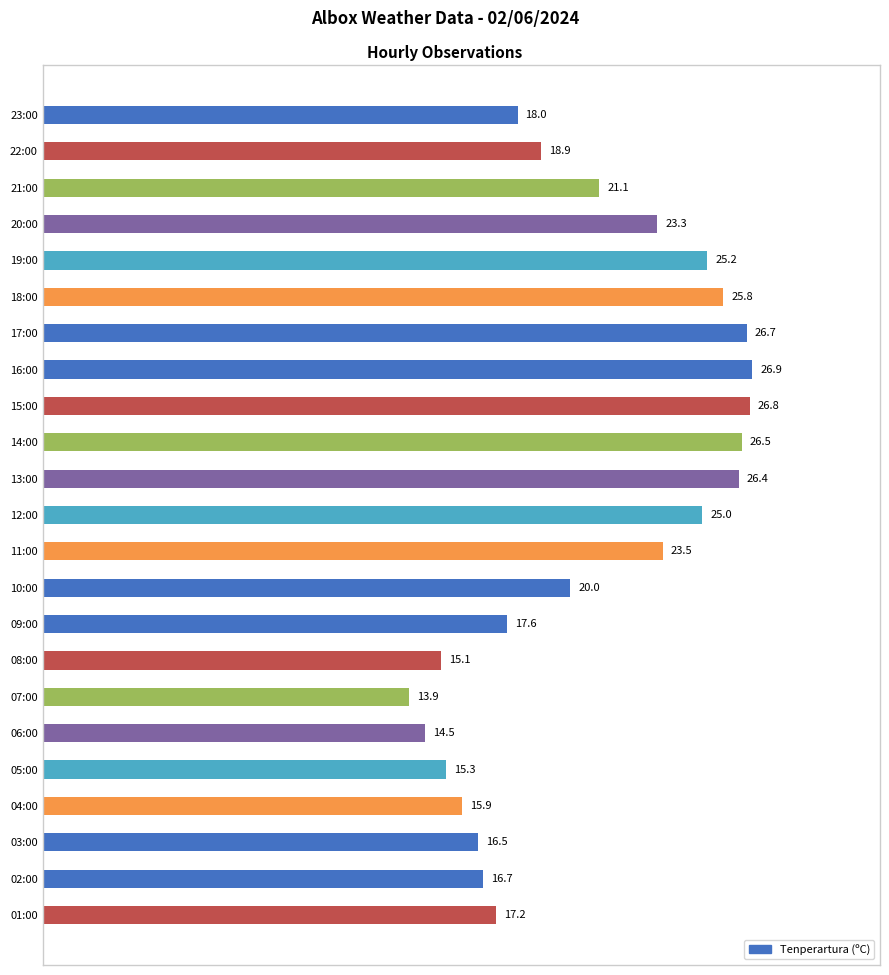

Which category has the highest value across all series?

16:00